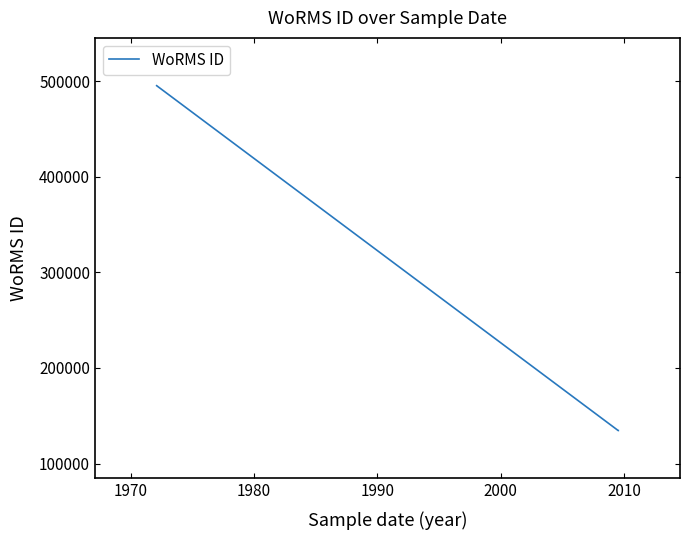

True or false: the data shows 193508 at 1970.

False